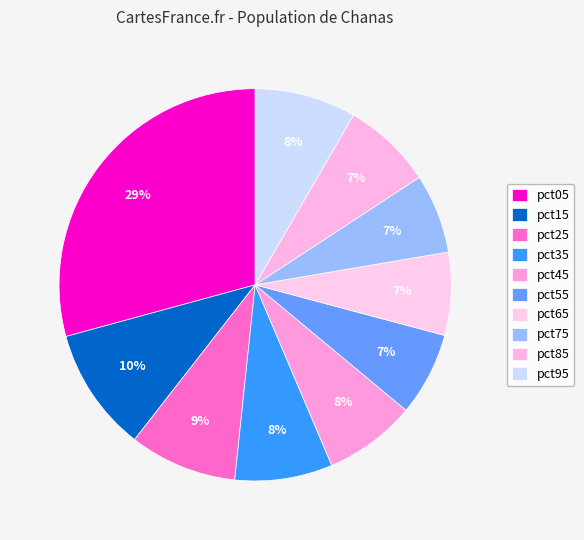

Does any single category account for the majority?

No